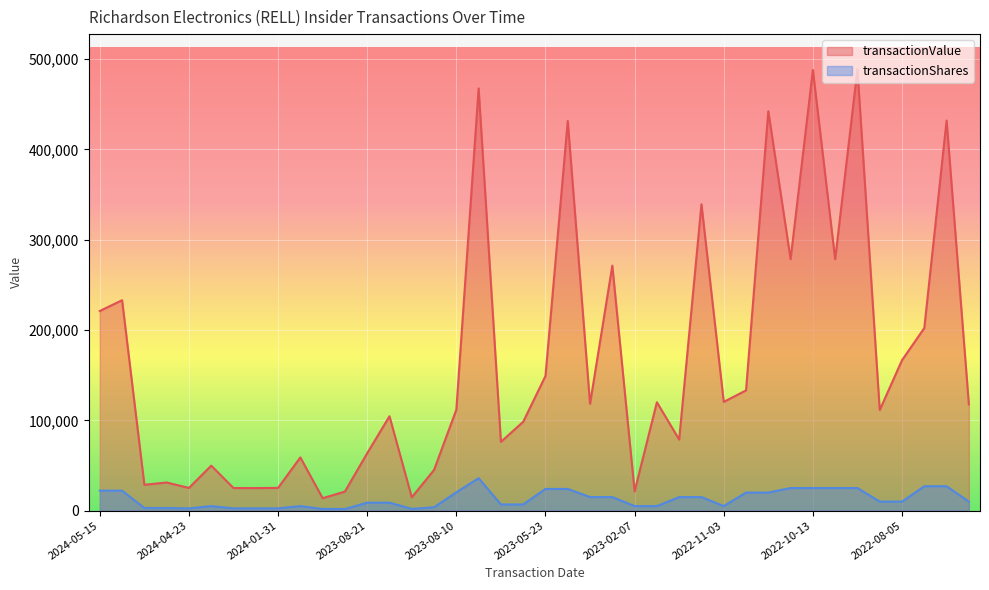

Rank the series at 2023-02-07 from highest to lowest value.

transactionValue, transactionShares